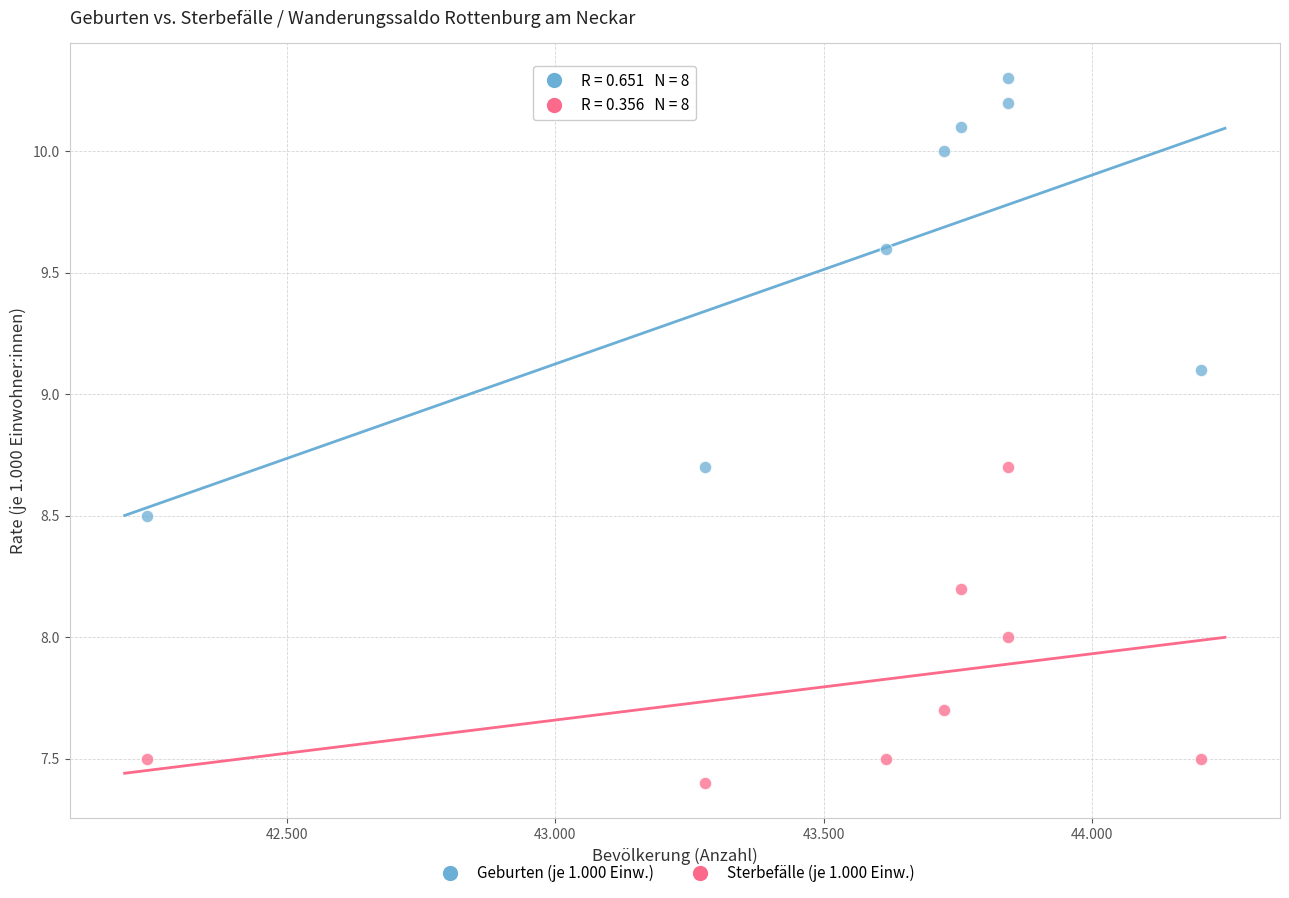

Across all data points, what is the range of X values (max minus min)?

1963.0